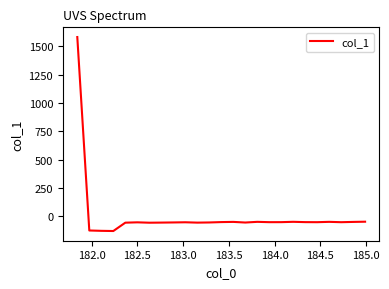

What is the greatest value displayed?

1580.3